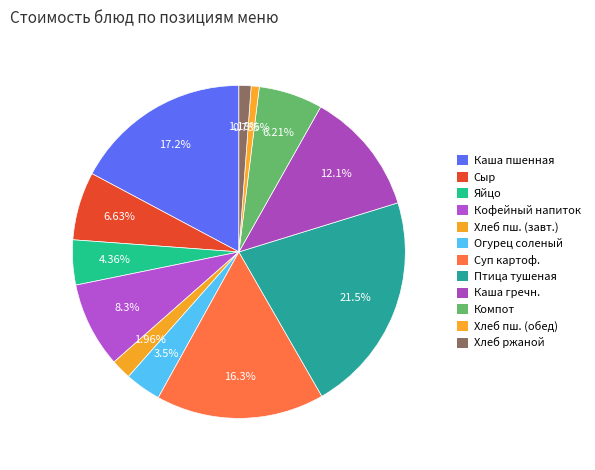

How many slices are in this pie chart?

12